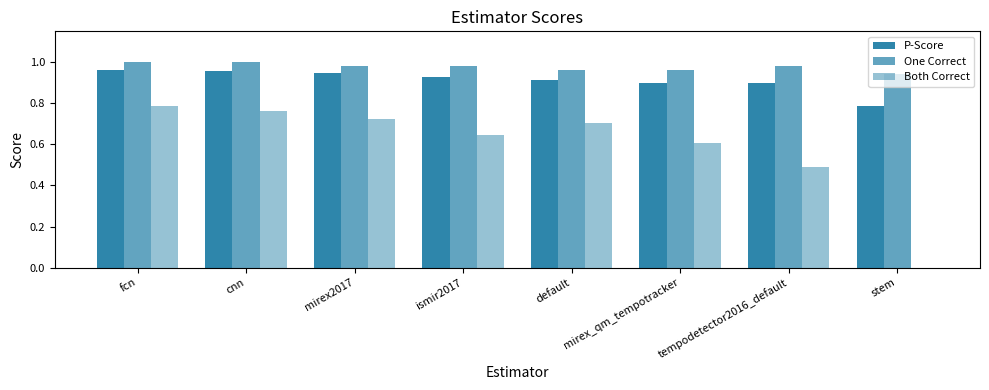

Which has a higher value, tempodetector2016_default or cnn?

cnn